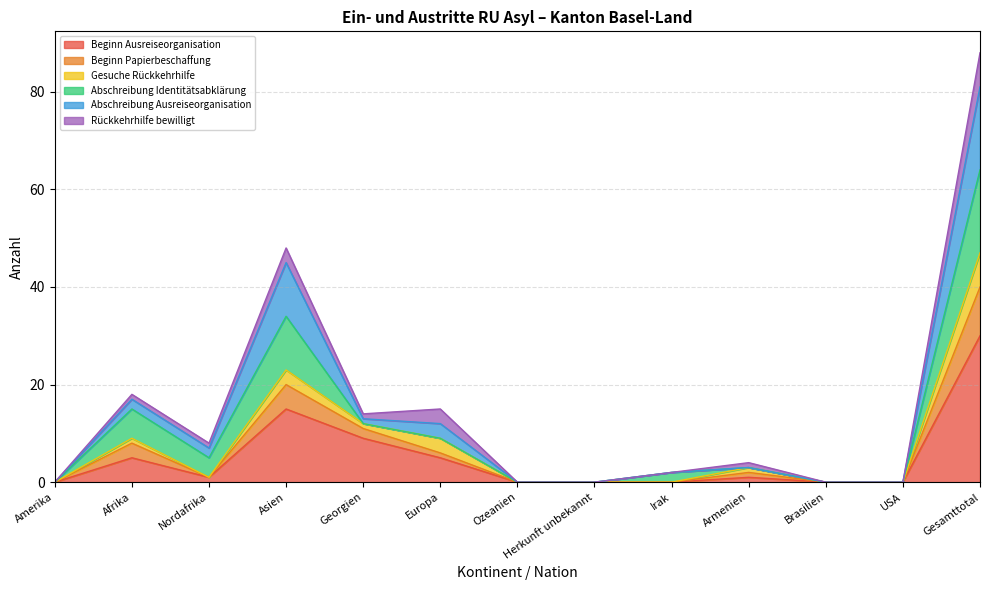

True or false: Beginn Ausreiseorganisation and Beginn Papierbeschaffung cross at least once.

False